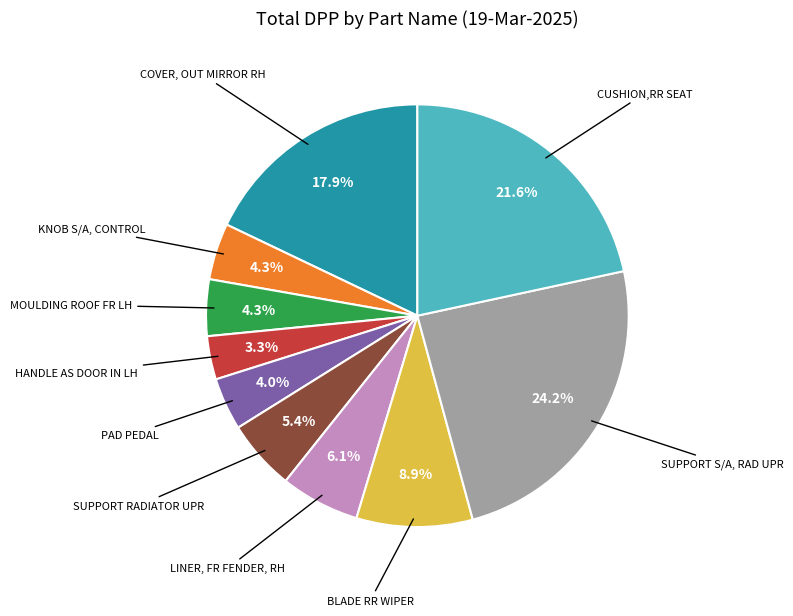

Does any single category account for the majority?

No